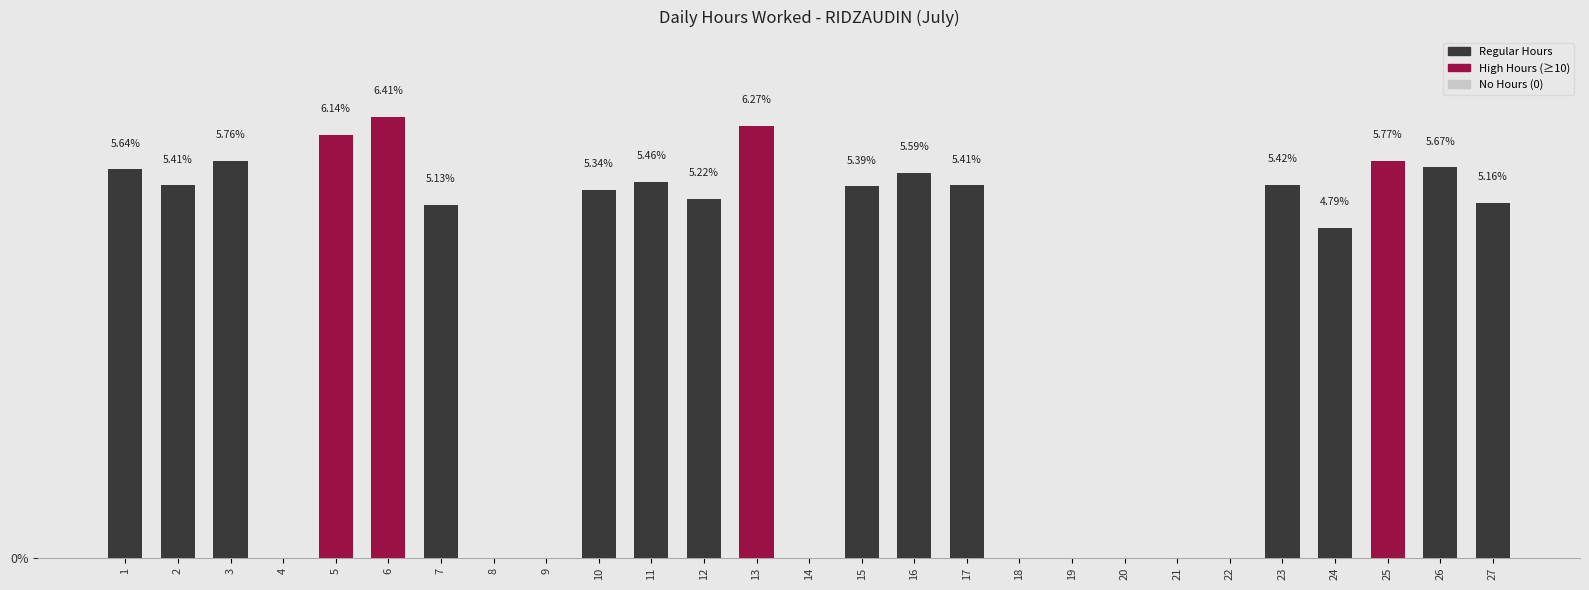

Are the bars horizontal?

No